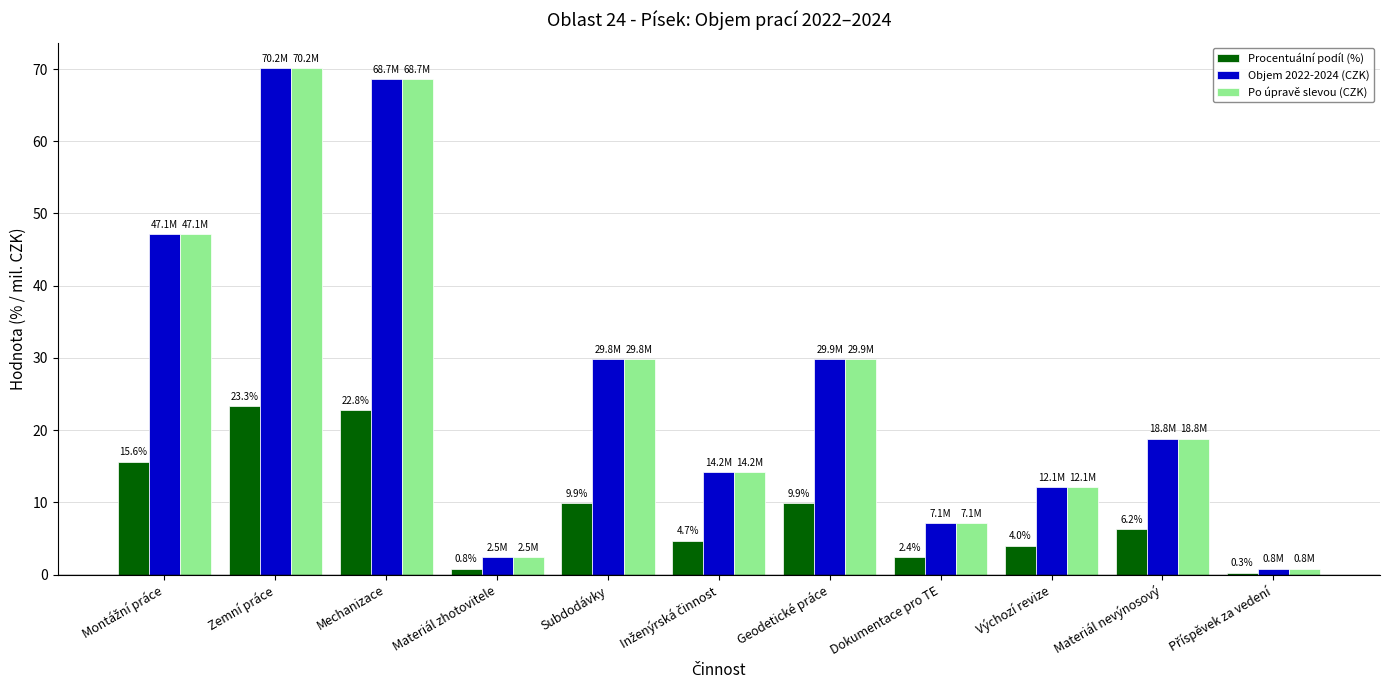

What is the value of the Procentuální podíl (%) bar at the 2nd from the left?

23.3